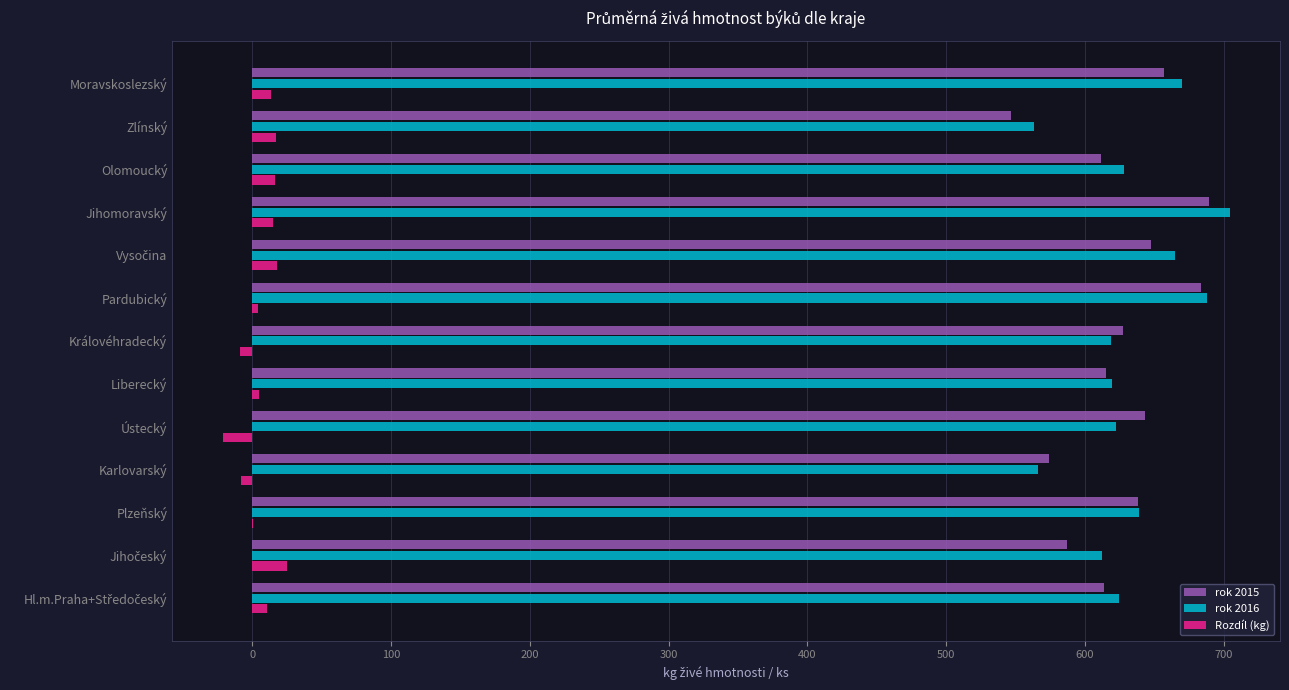

Is the value of Rozdíl (kg) at Ústecký greater than the value of rok 2016 at Jihomoravský?

No